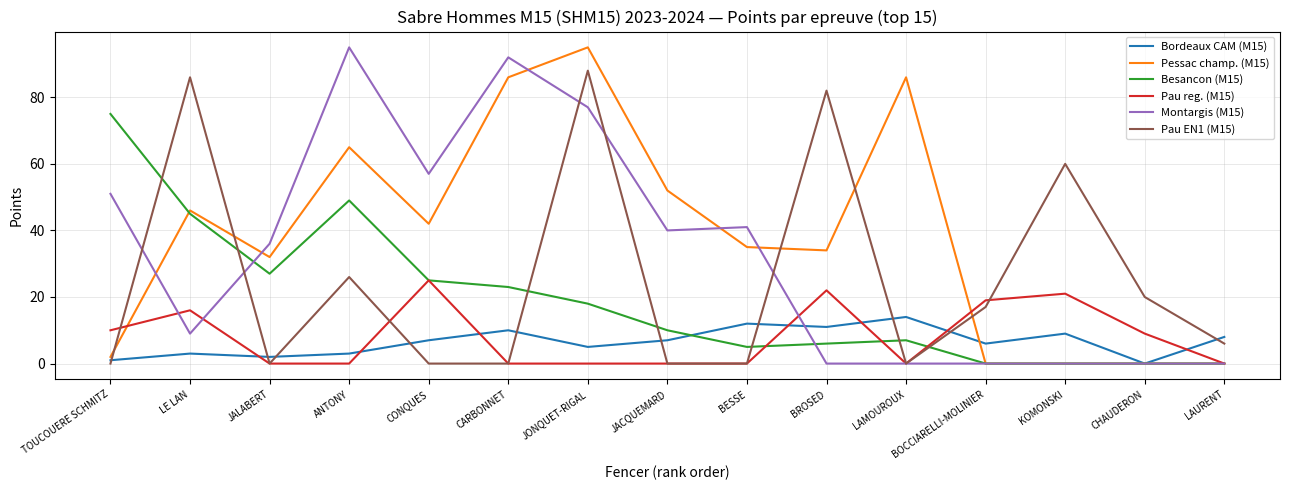

Between which two adjacent categories do Pau EN1 (M15) and Bordeaux CAM (M15) first intersect?

TOUCOUERE SCHMITZ and LE LAN